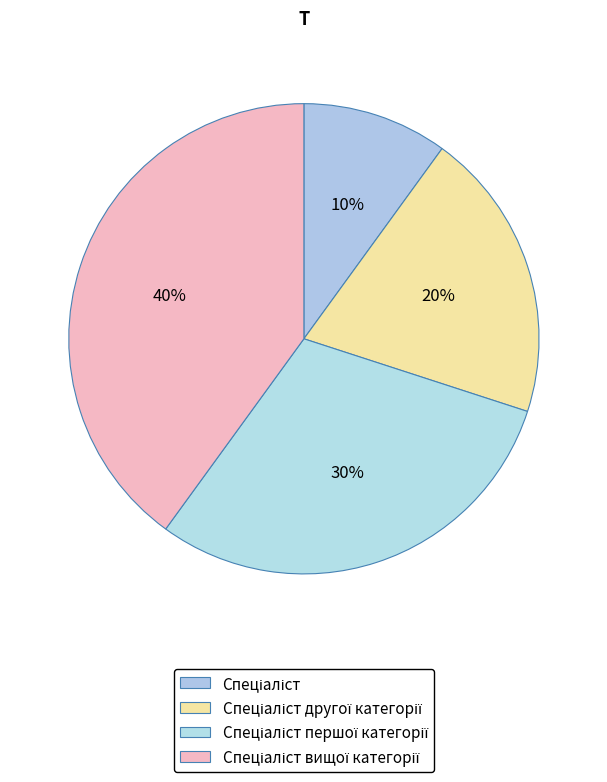

The Спеціаліст slice represents 10% of the pie. True or false?

True